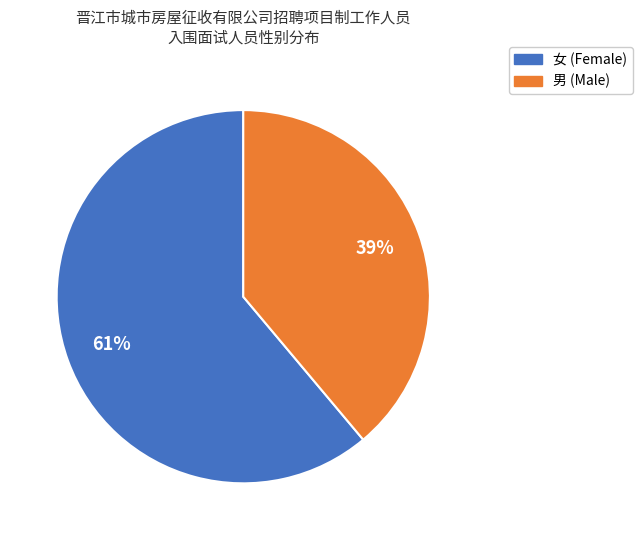

What percentage is the 男 slice, to the nearest percent?

39%